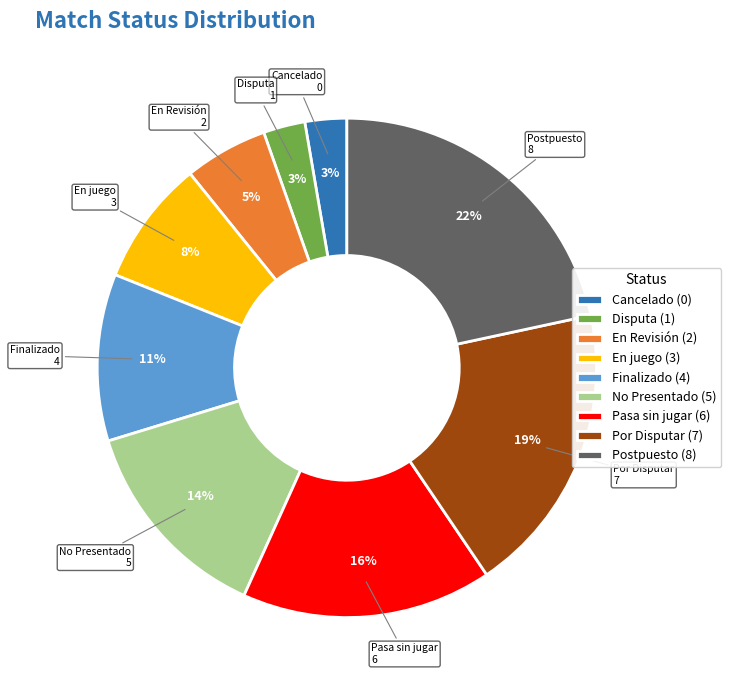

Do En Revisión and Finalizado together represent more than half of the pie?

No